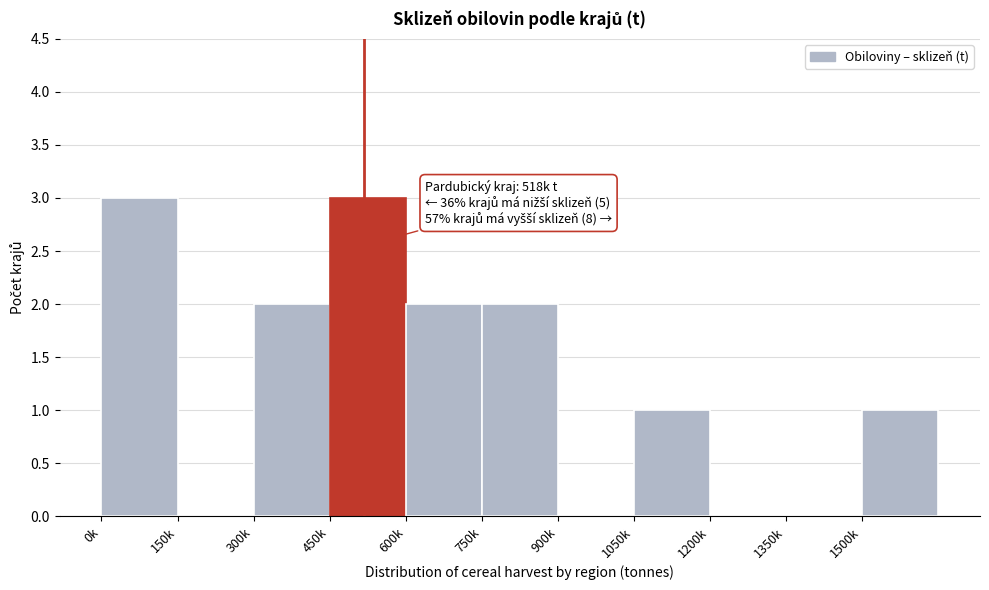

Reading left to right, what are all the values shown in this chart?

0k=3	150k=0	300k=2	450k=3	600k=2	750k=2	900k=0	1050k=1	1200k=0	1350k=0	1500k=1